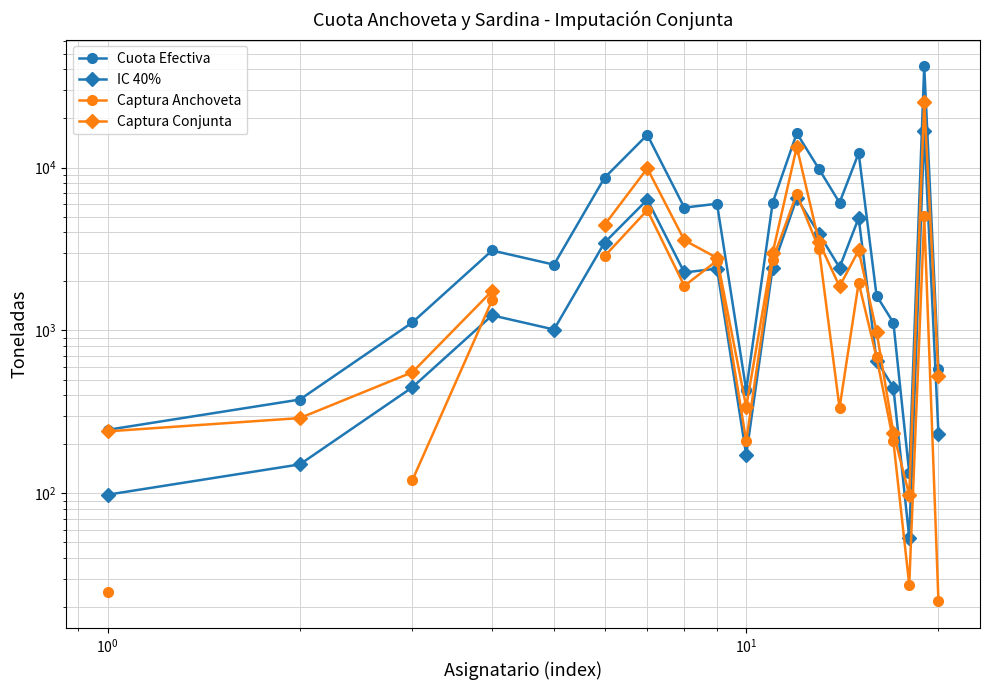

What is the smallest value displayed?

21.8